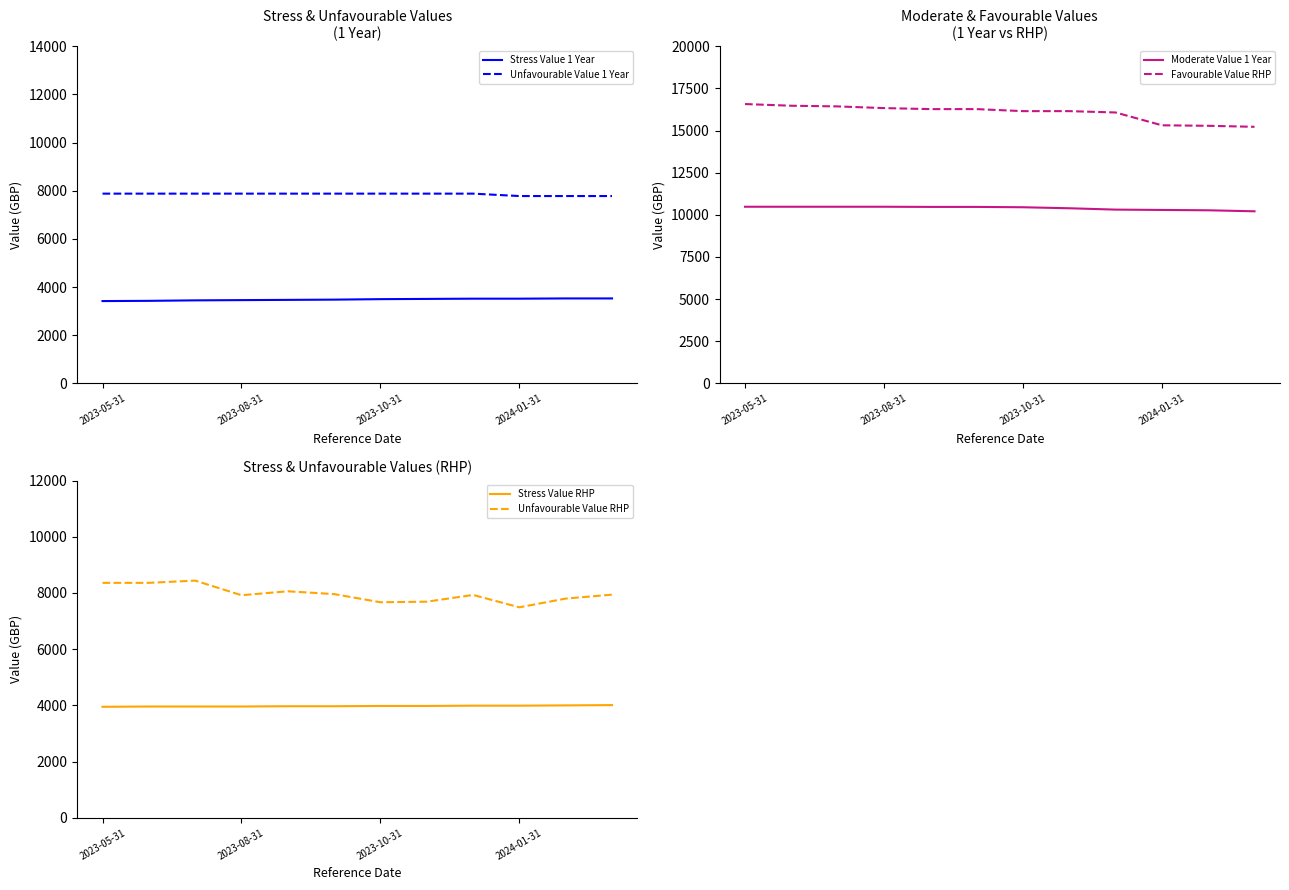

The value of Unfavourable Value RHP at 2023-08-31 is 13101. True or false?

False